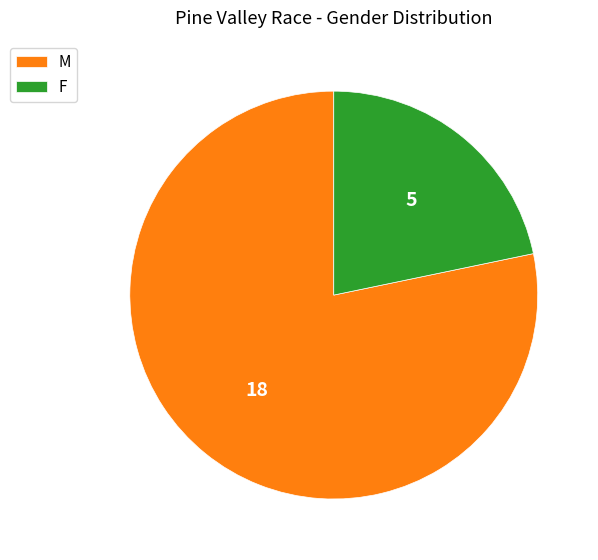

Approximately how many times larger is the value at F compared to M?

0.3